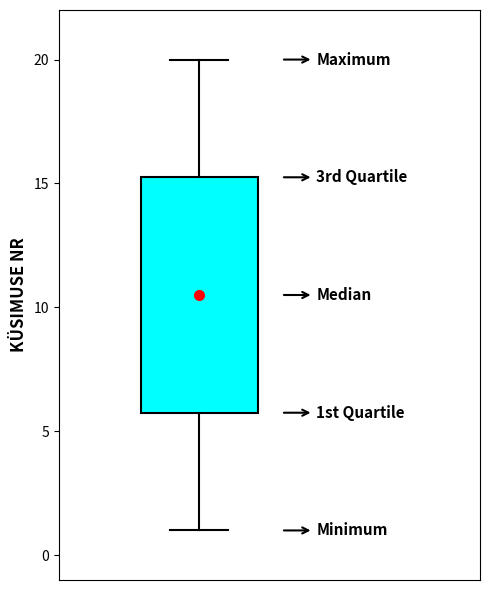

Transcribe this box plot: give where the median line is, the range the box spans, and where the two whiskers end, as read against the y-axis. The values are not printed on the chart, so give them approximately, as read against the axis.

median 10.5, box 6.0 to 15.5, whiskers 1.0 to 20.0